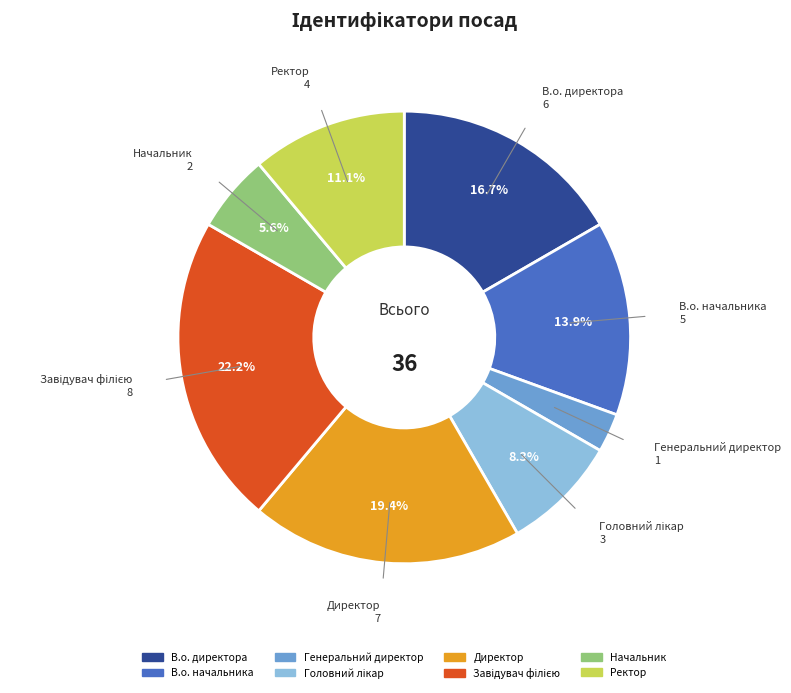

To the nearest percent, what portion does В.о. начальника represent?

14%